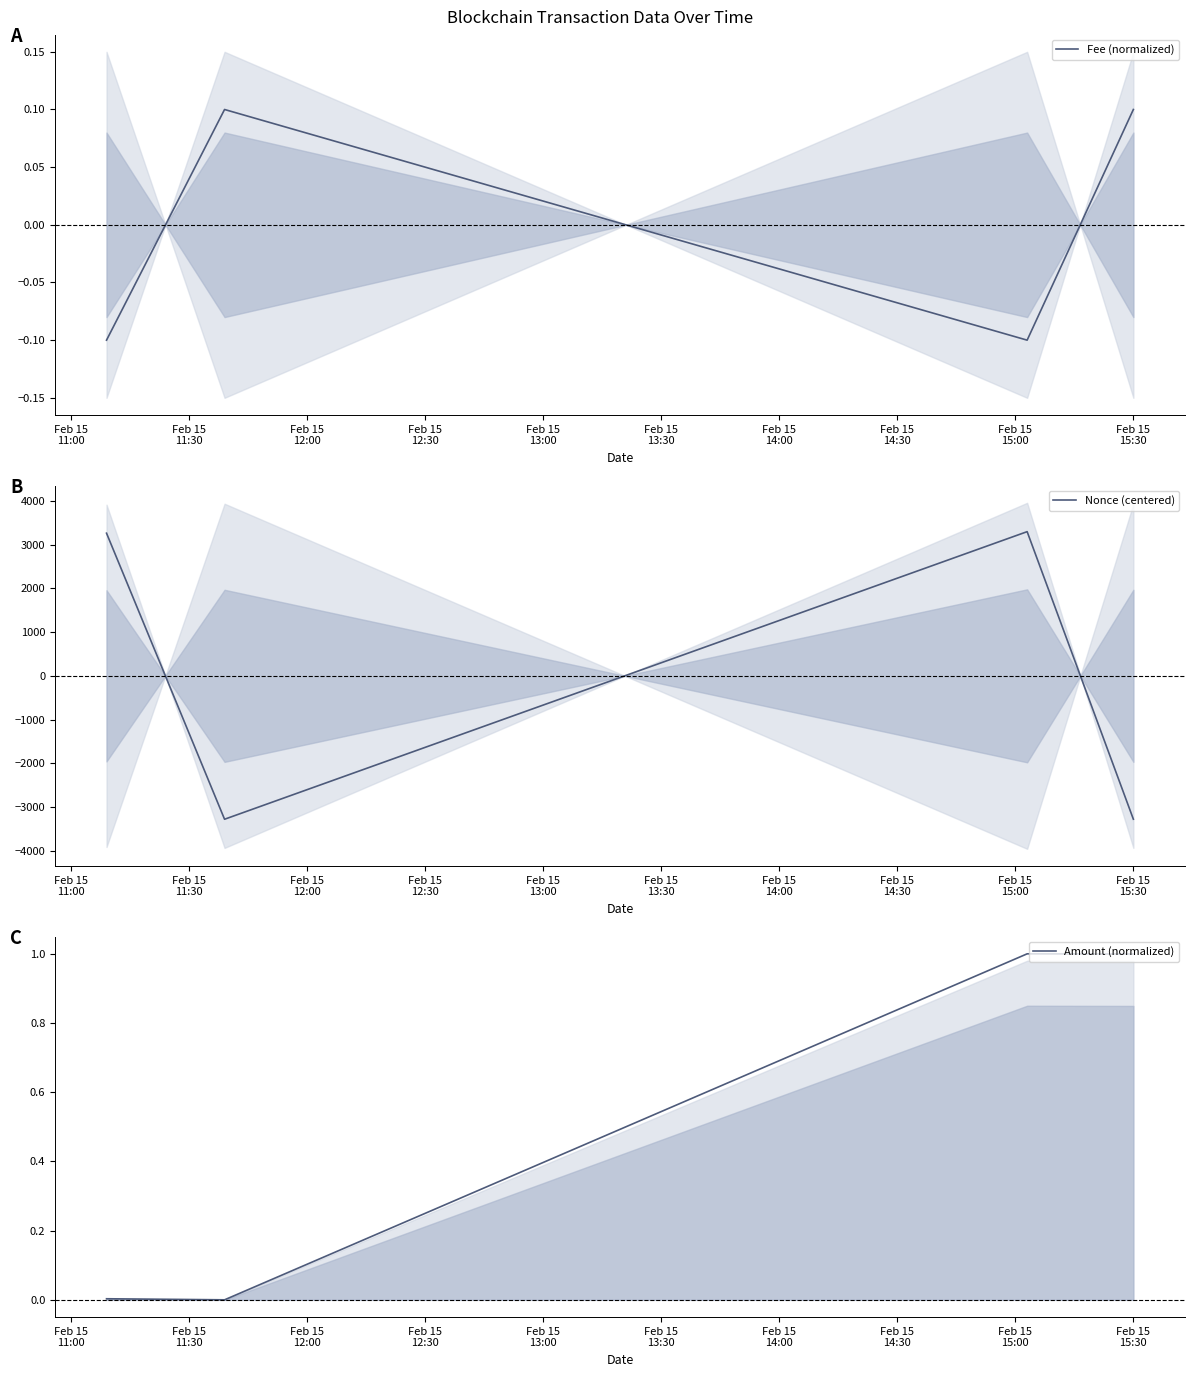

How many data points does each series have?

4